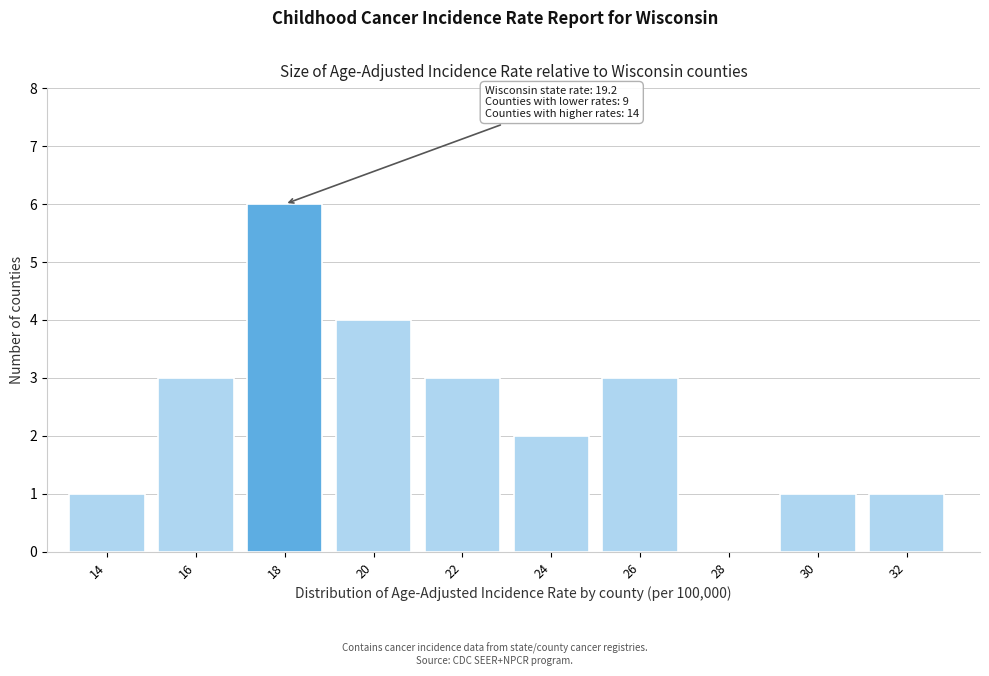

Reading left to right, transcribe all the data shown in this chart.

14=1	16=3	18=6	20=4	22=3	24=2	26=3	28=0	30=1	32=1